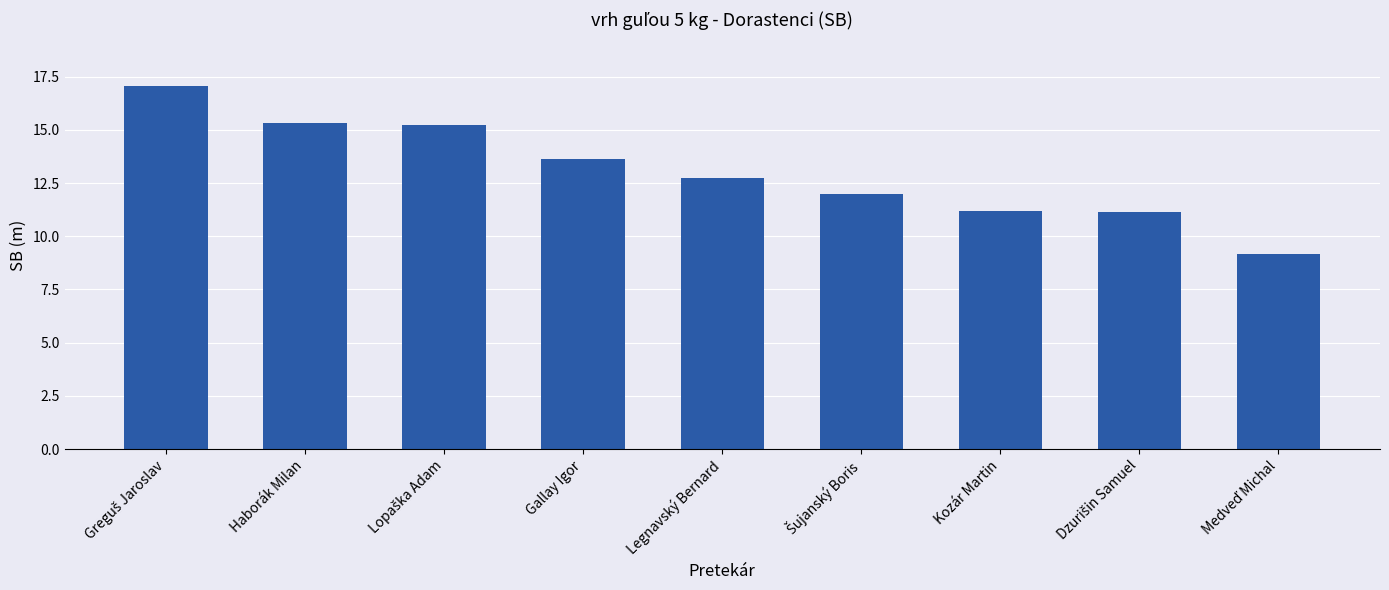

What is the difference between the maximum and second lowest values?

5.9